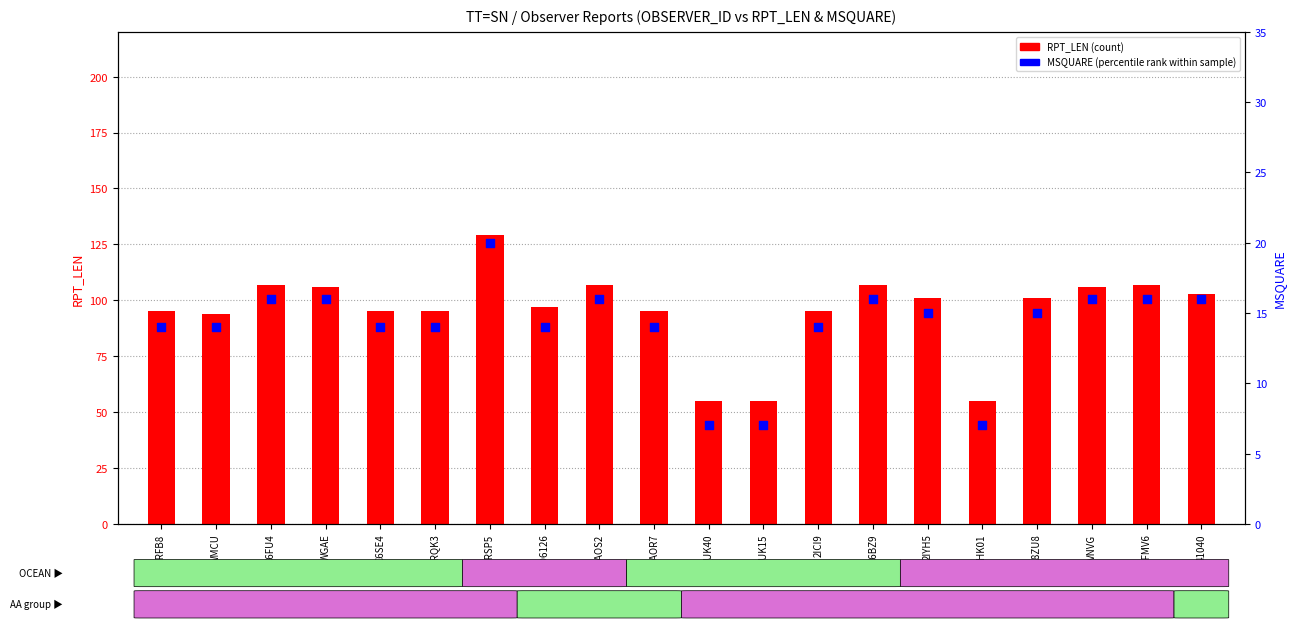

Is the value of MSQUARE (percentile rank) at C6BZ9 greater than the value of RPT_LEN (count) at WMCU?

No